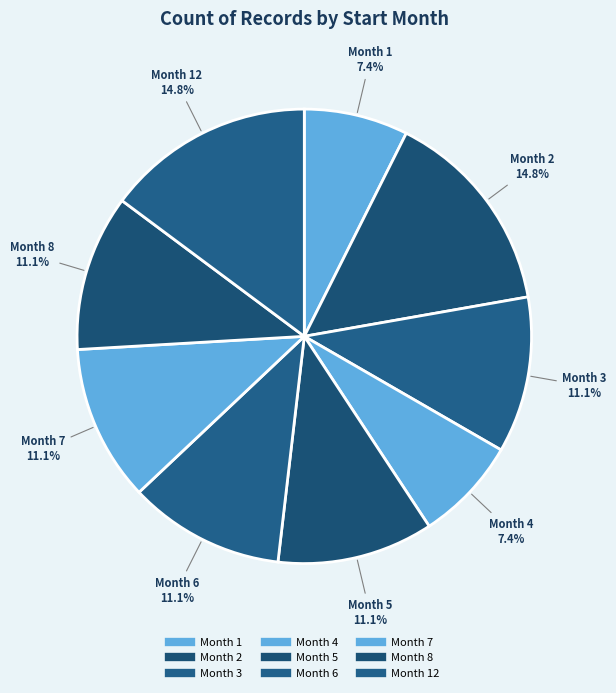

How many segments does this pie chart have?

9